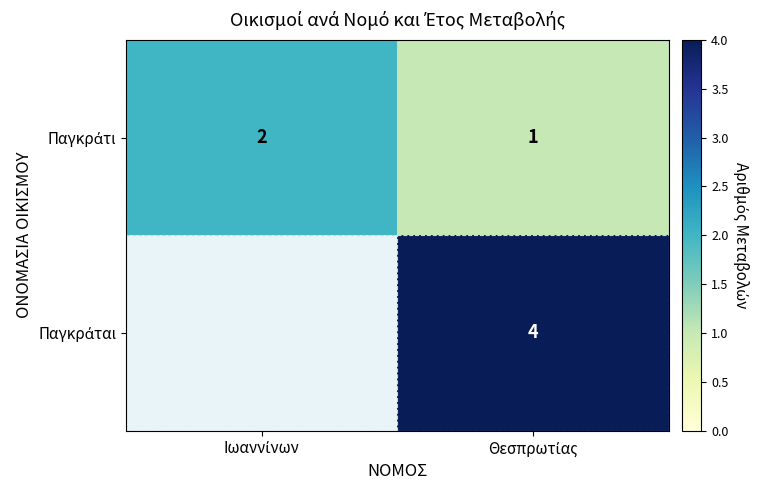

What is the sum of the Παγκράτι values at Θεσπρωτίας and Ιωαννίνων?

3.0